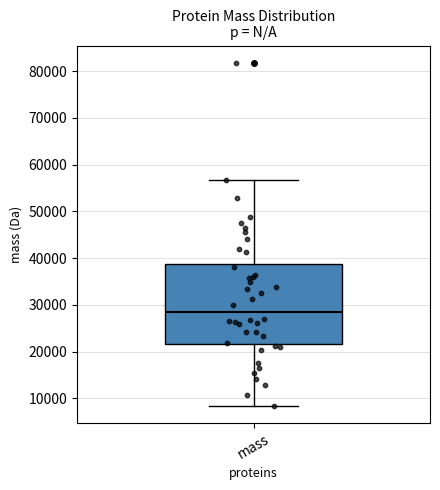

Read this box plot against the y-axis: the position of the median line, the range covered by the box, and the ends of both whiskers. The values are not printed on the chart, so give them approximately, as read against the axis.

median 28000, box 22000 to 39000, whiskers 8000 to 57000